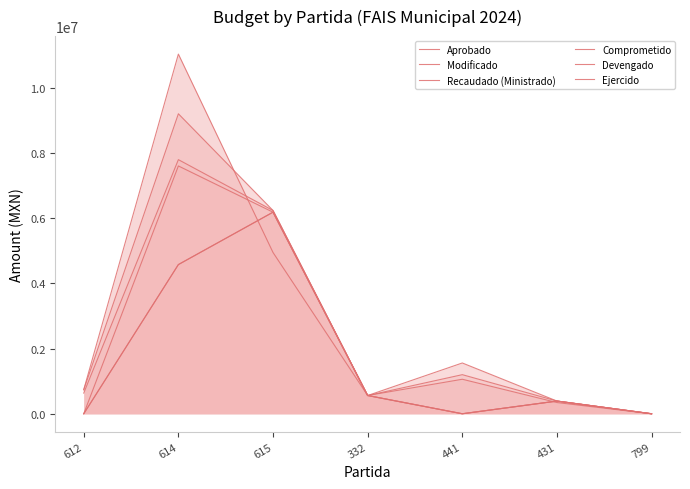

What are all the series names shown in the legend?

Aprobado, Modificado, Recaudado (Ministrado), Comprometido, Devengado, Ejercido